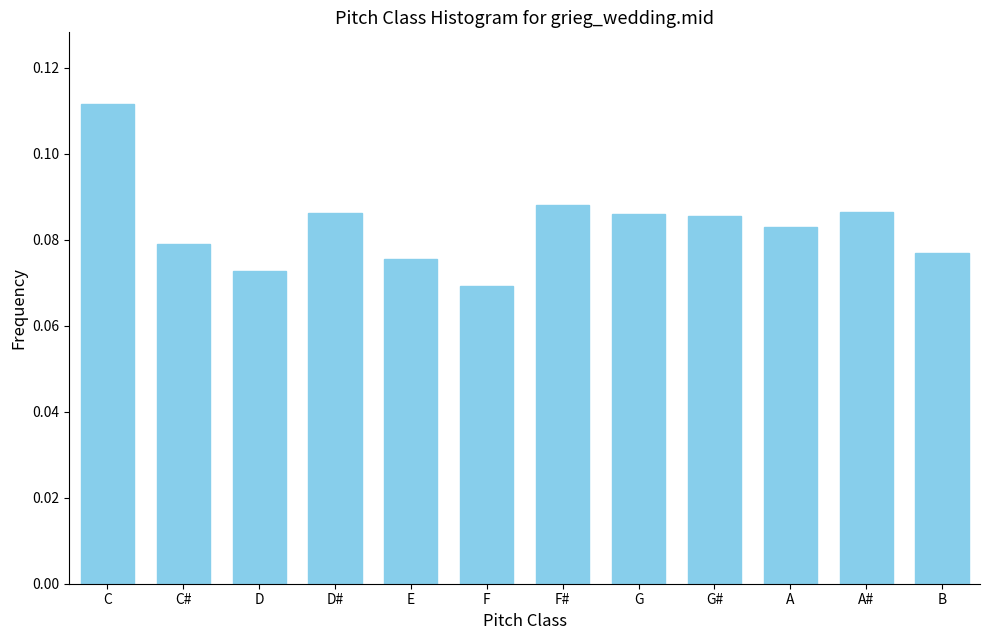

Is it true that the value at C is 0.2?

False